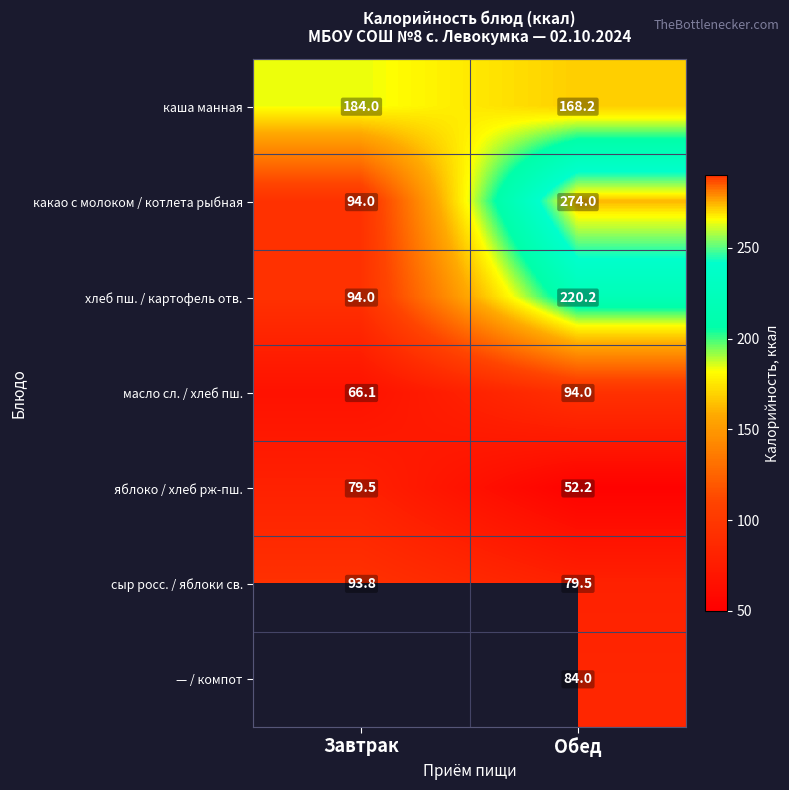

Which category has the highest value in the какао с молоком / котлета рыбная series?

Обед